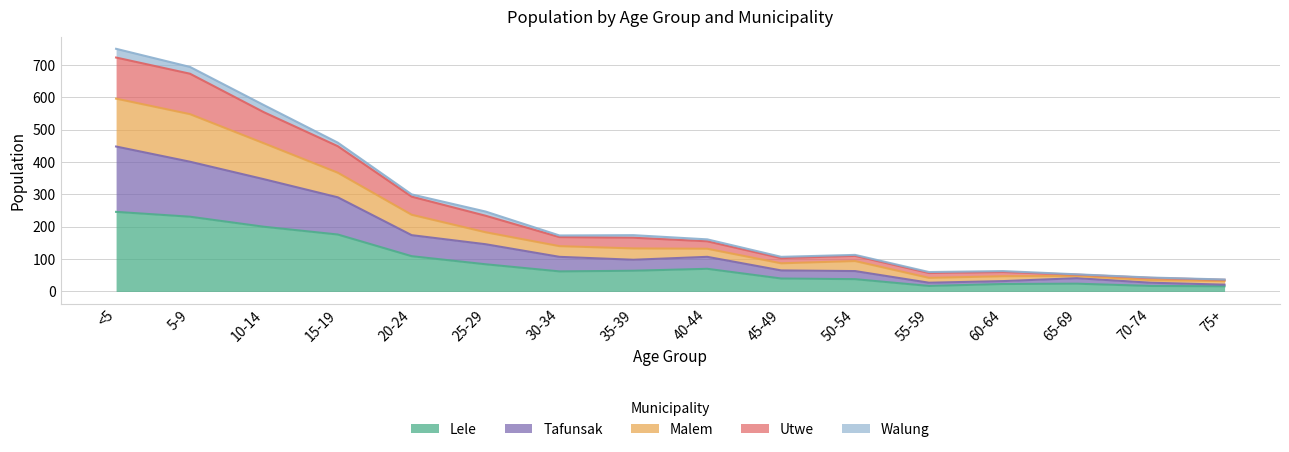

True or false: Utwe and Tafunsak intersect in this chart.

False